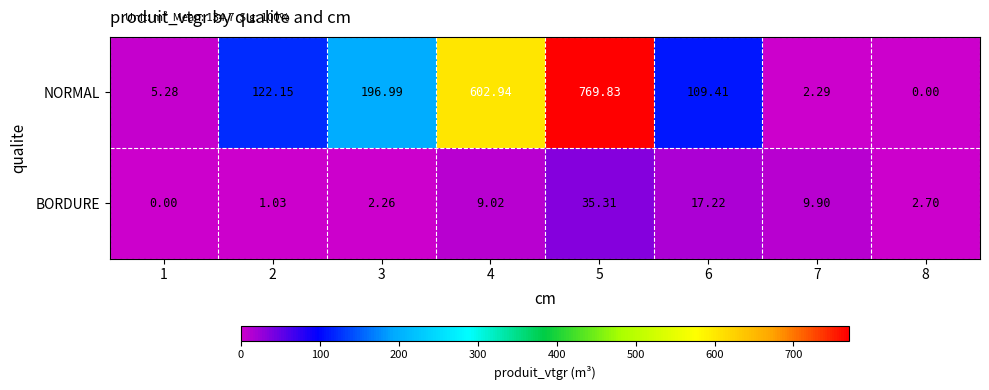

How many data points does each series have?

8